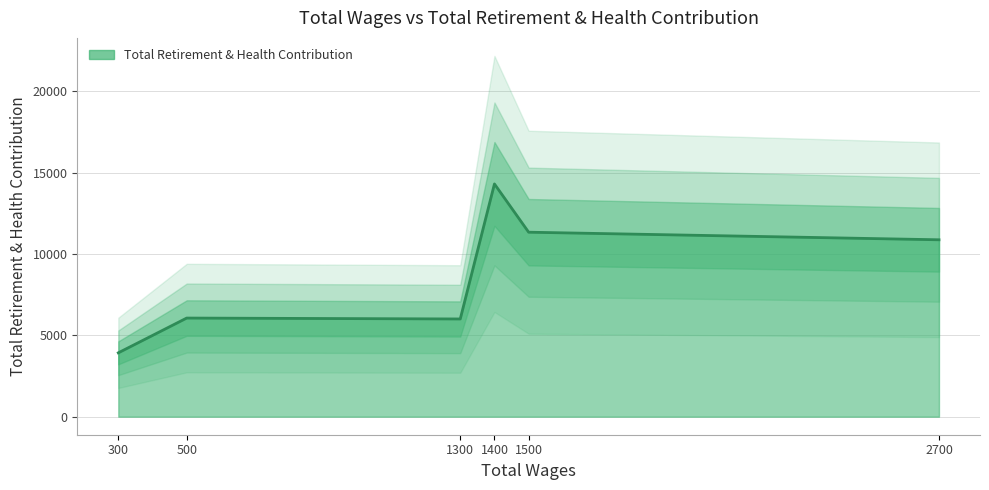

Does the chart have visible grid lines?

Yes